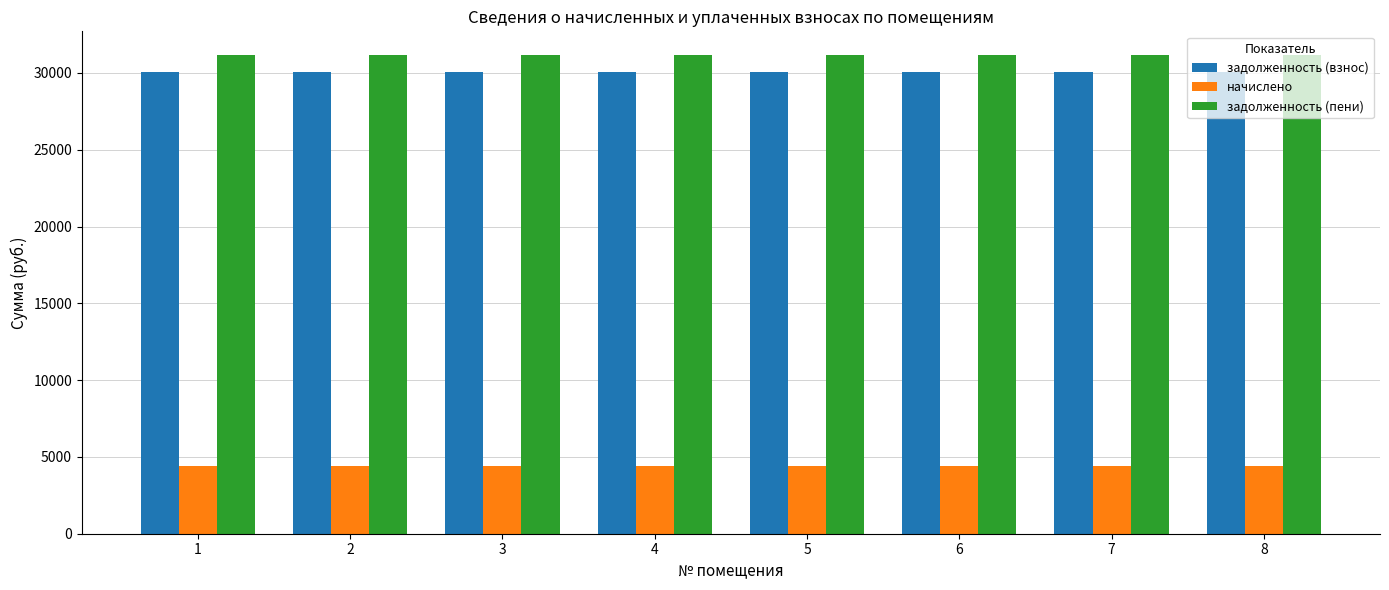

How many bars are there in total?

24